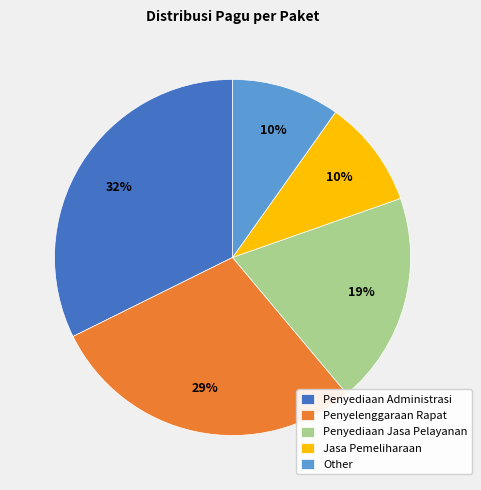

Count the number of slices in the pie.

5